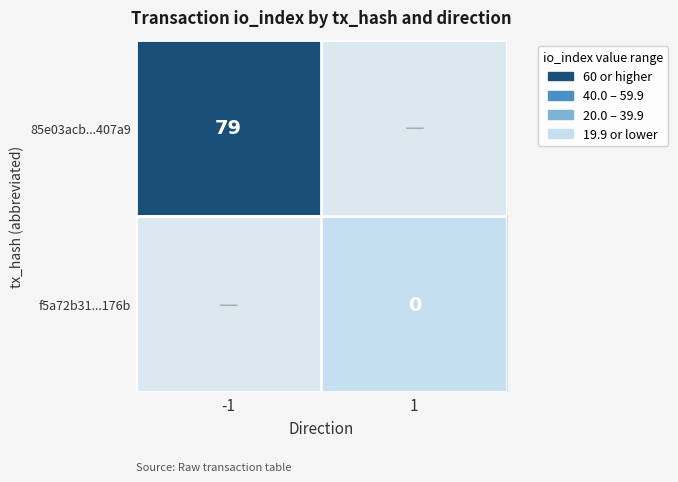

The value of 85e03acb...407a9 at -1 is 79.0. True or false?

True